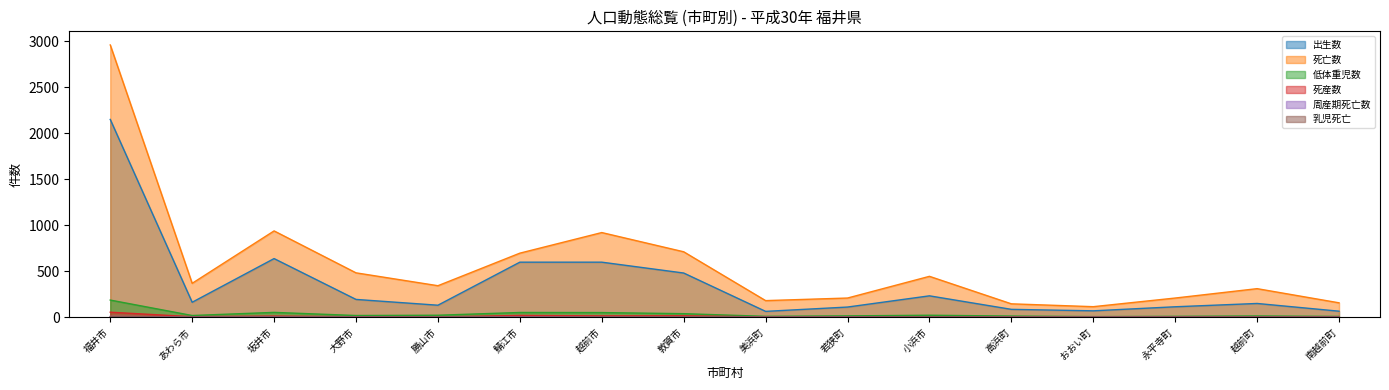

List the series in order of their peak value, lowest first.

乳児死亡, 周産期死亡数, 死産数, 低体重児数, 出生数, 死亡数